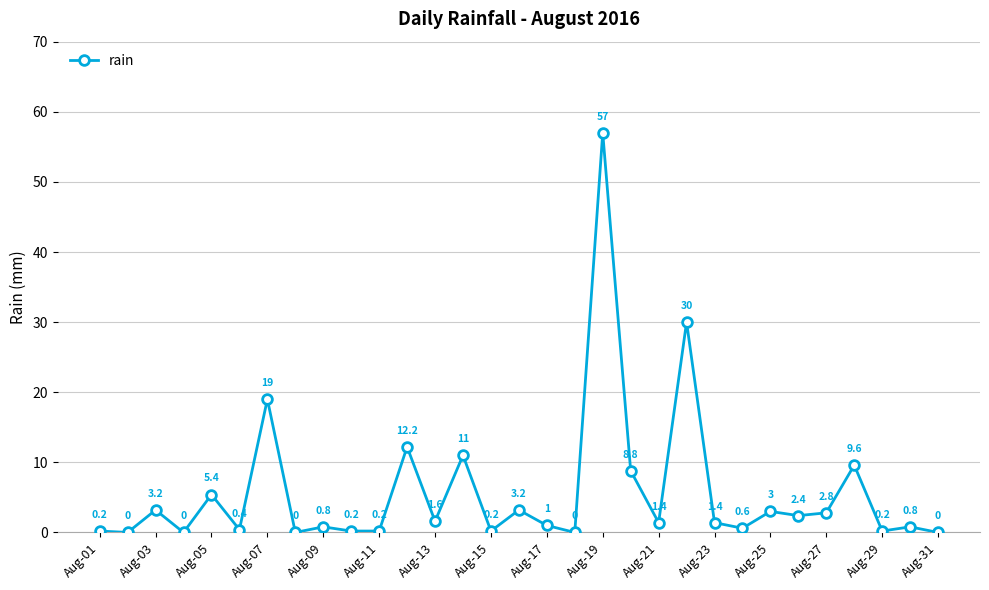

What is the greatest value displayed?

57.0